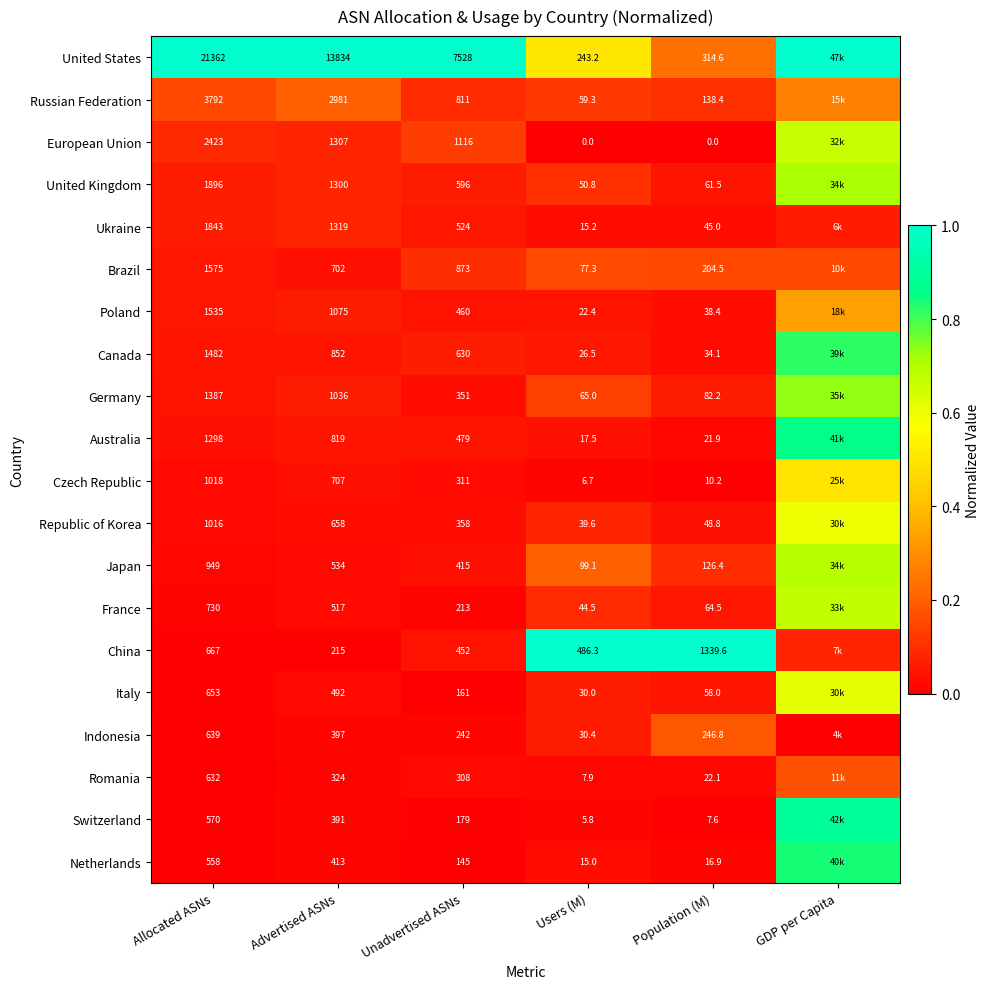

Is the value of European Union at Users (M) greater than the value of Indonesia at Users (M)?

No